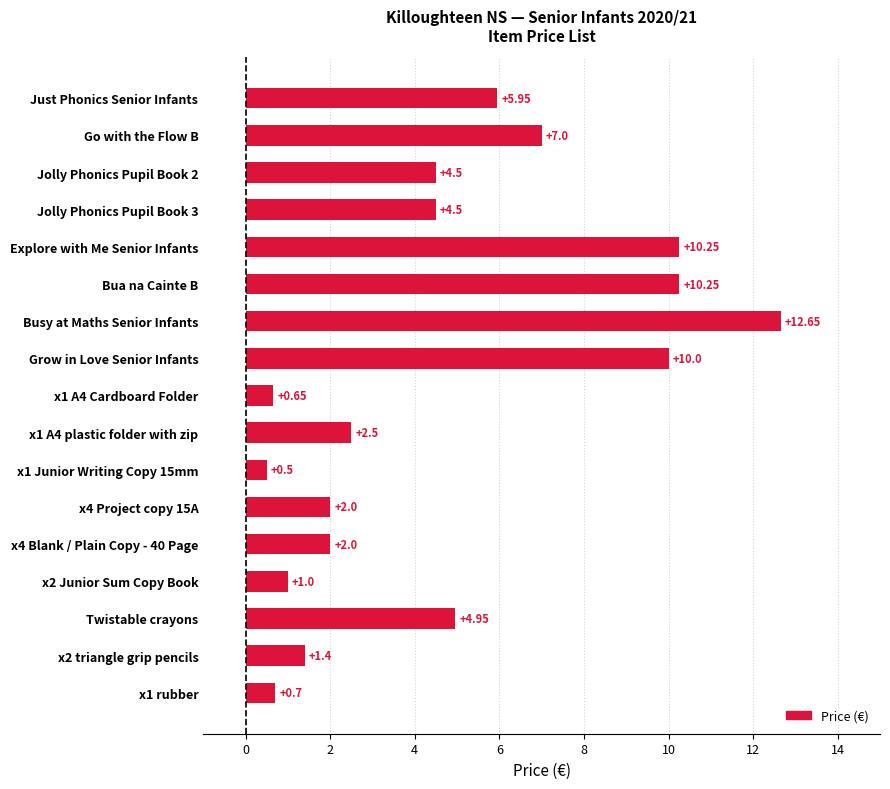

What is the change in value from x2 triangle grip pencils to x1 rubber?

-0.7